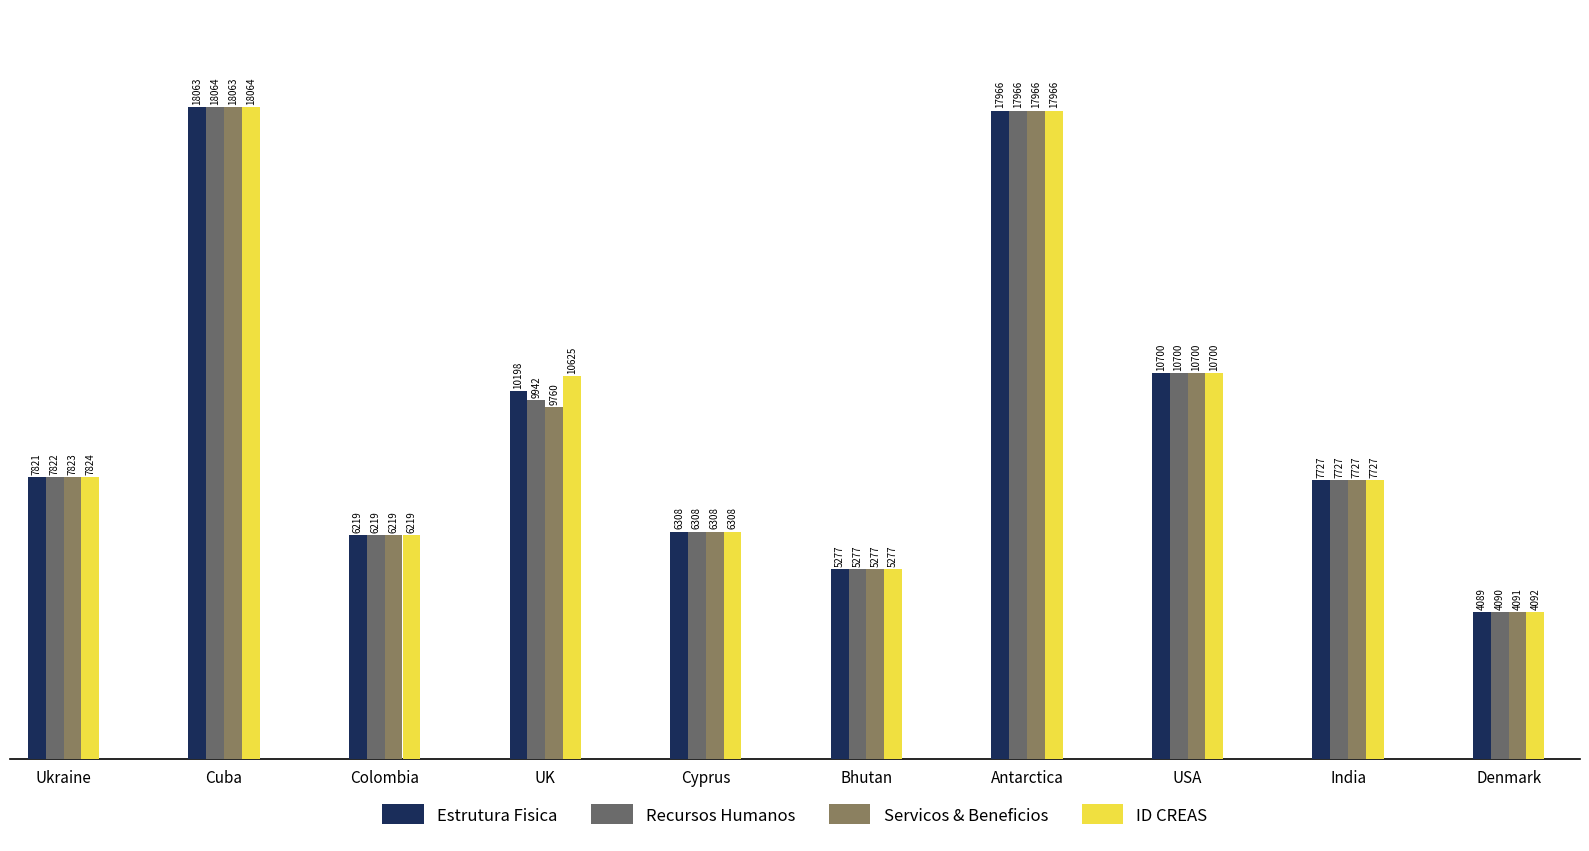

Which category has the lowest value in the Servicos & Beneficios series?

Denmark